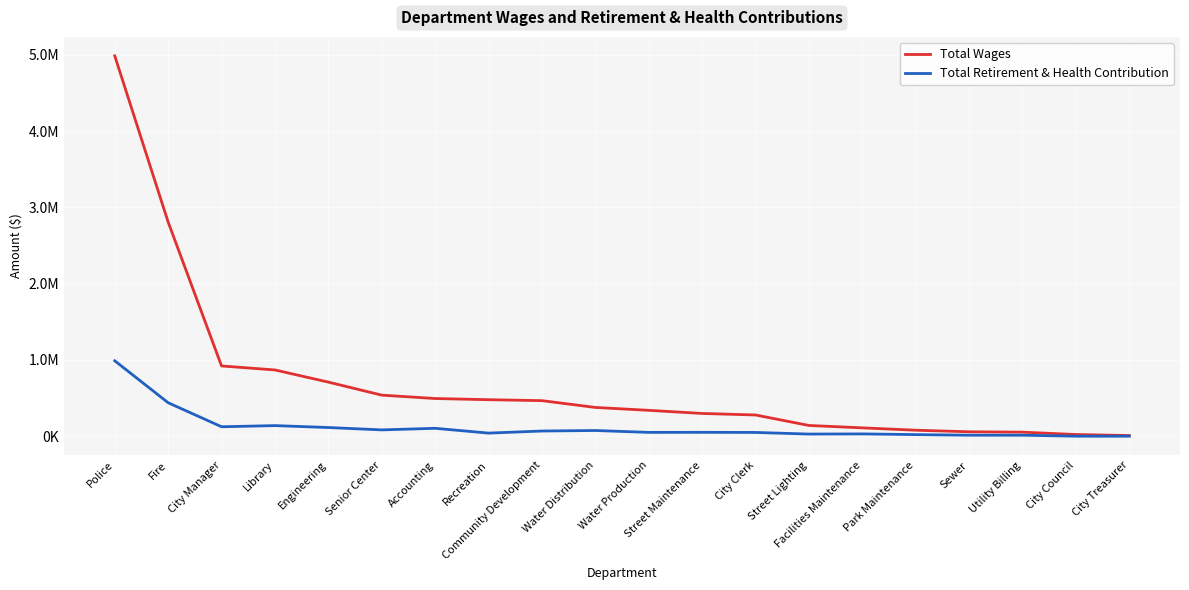

Does the chart display data point markers on the line(s)?

No